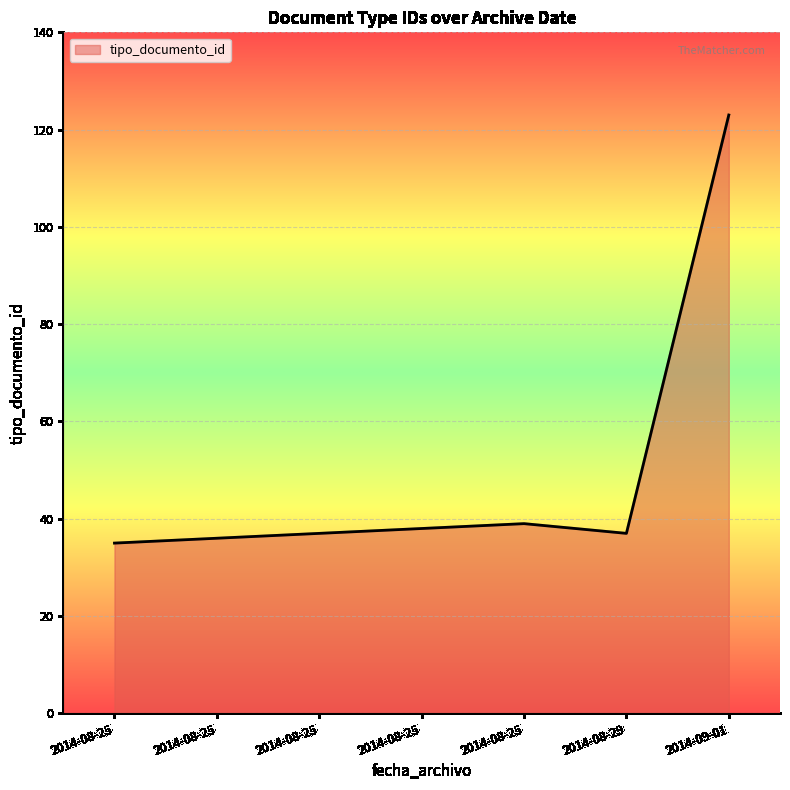

How many distinct data groups are displayed?

1